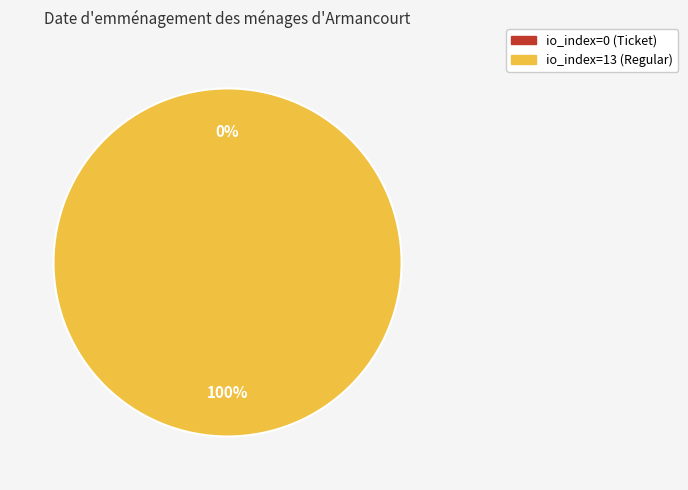

Which has a higher value, io_index=13 (Regular) or io_index=0 (Ticket)?

io_index=13 (Regular)